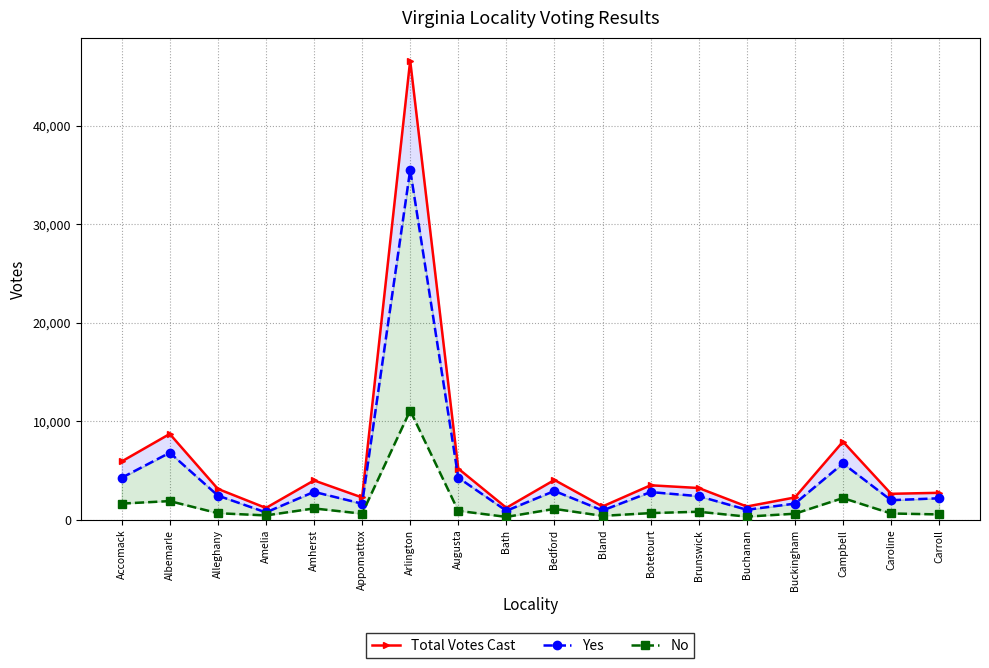

How many lines are shown in the chart?

3